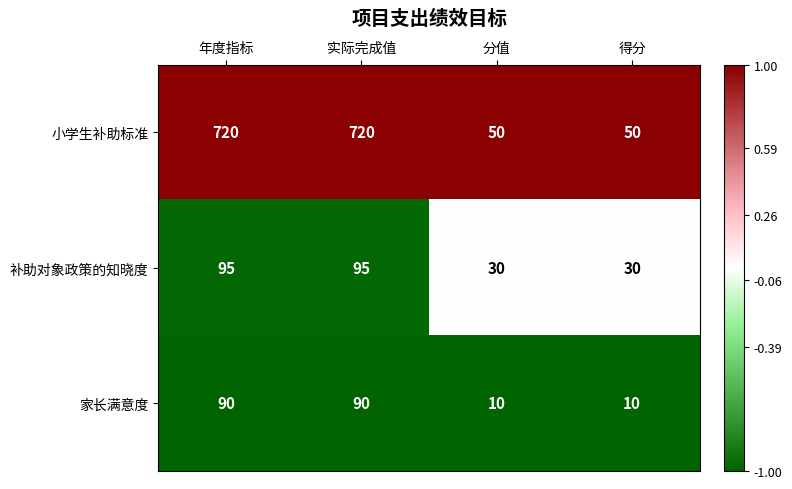

Reading left to right, what are all the values shown in this chart?

小学生补助标准: 720	720	50	50
补助对象政策的知晓度: 95	95	30	30
家长满意度: 90	90	10	10